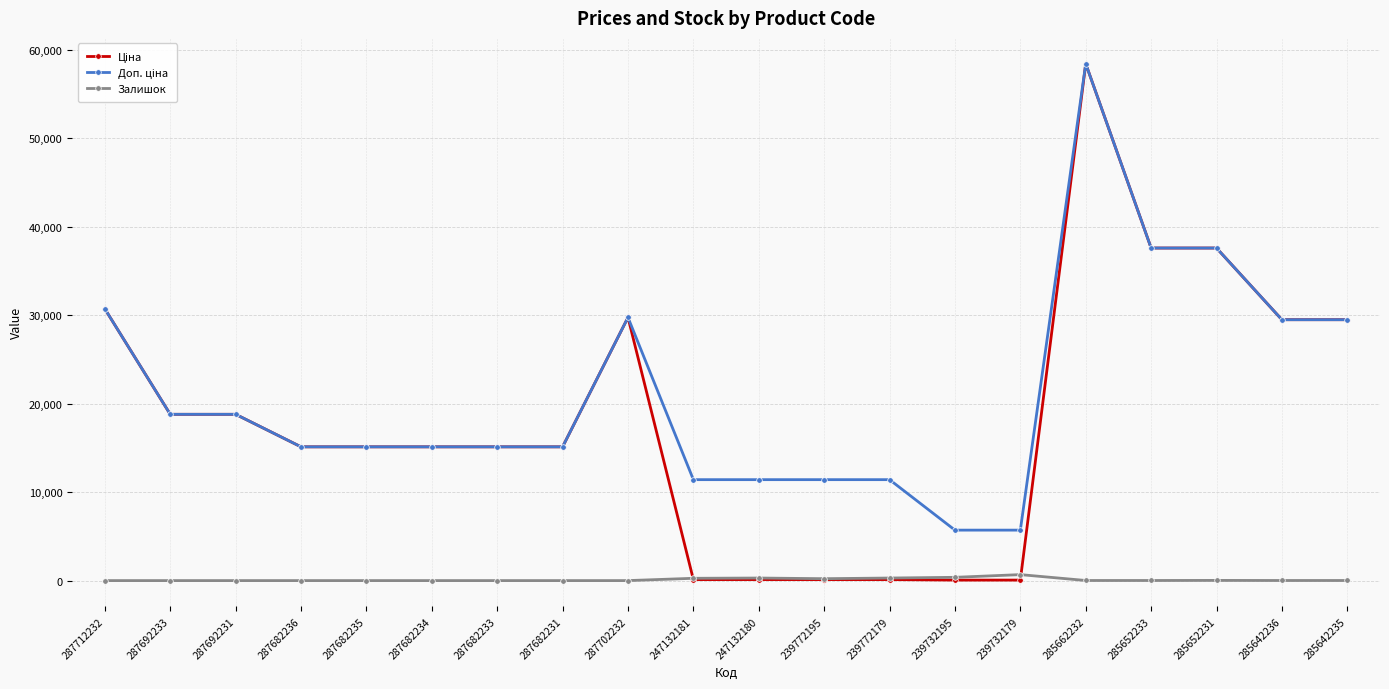

True or false: Залишок has a value of 12.0 at 285652233.

True